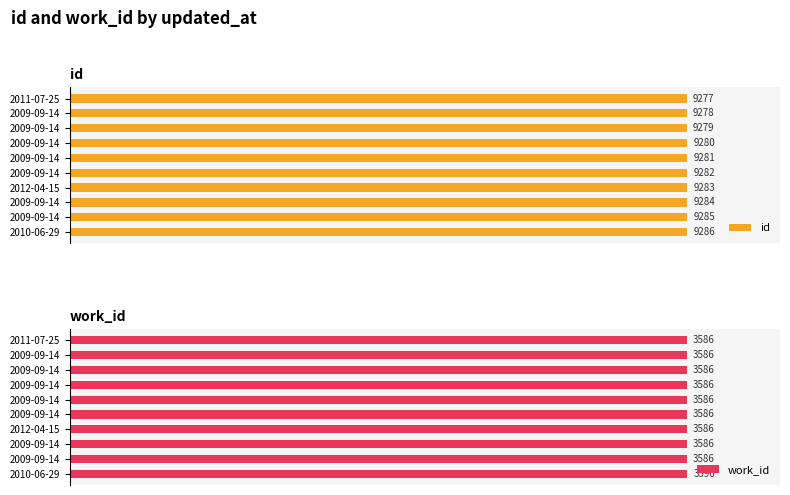

How many bars are there in total?

20